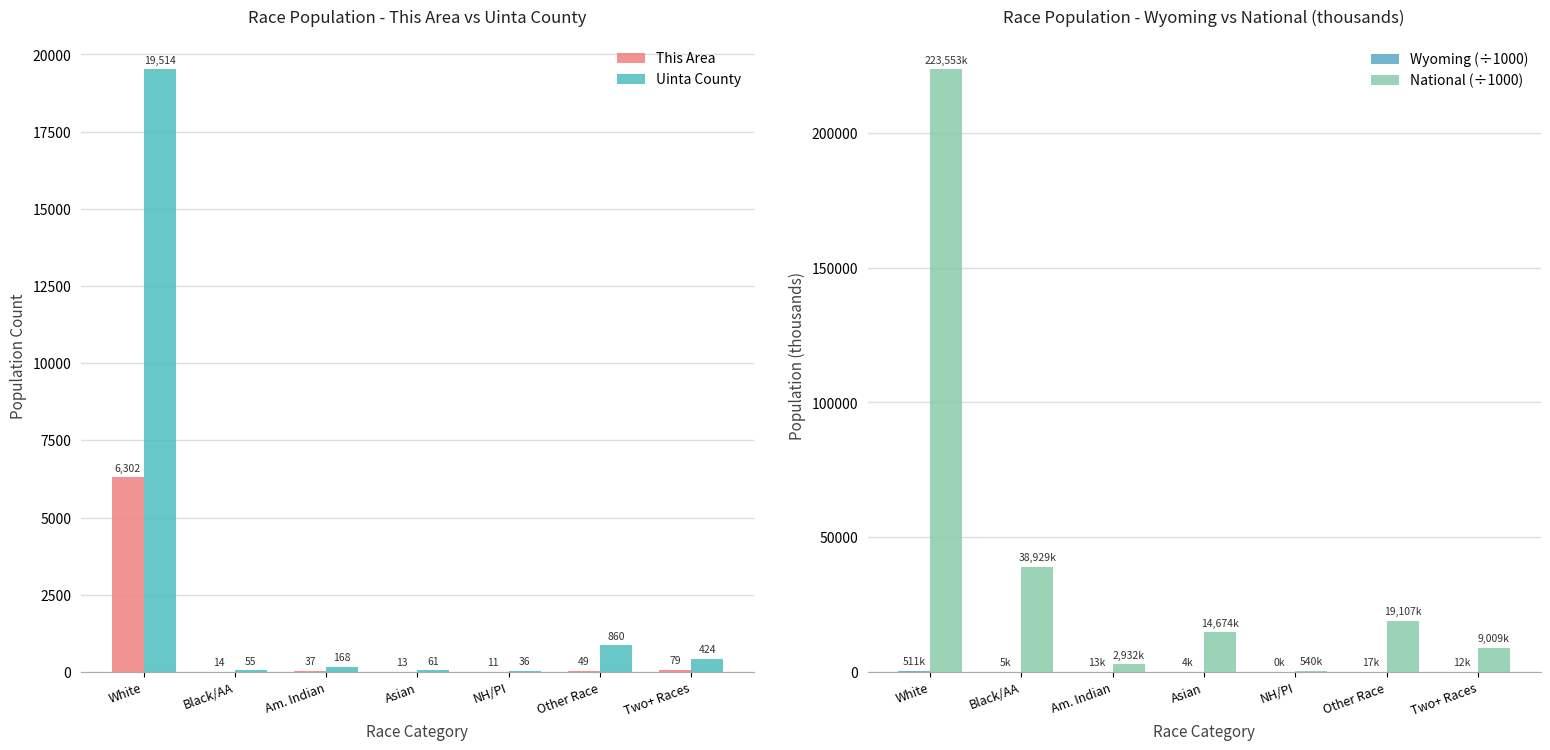

Is the value of This Area at NH/PI greater than the value of Wyoming (÷1000) at Asian?

Yes